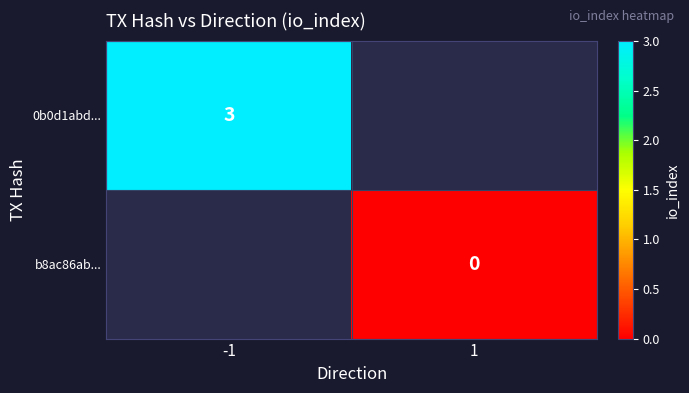

The 0b0d1abd... series shows 3 at -1. True or false?

True